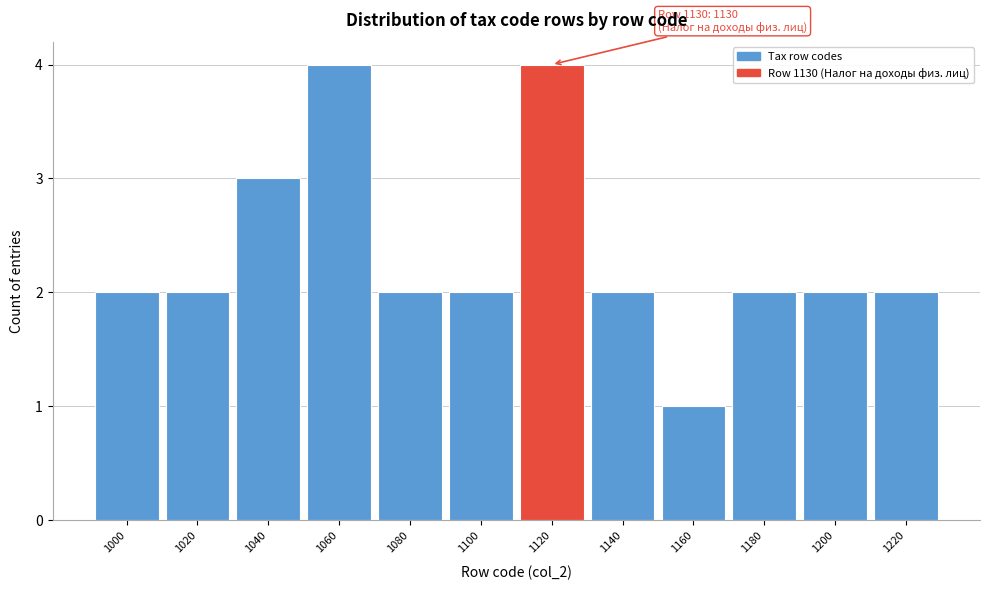

Reading left to right, what are all the values shown in this chart?

1000=2	1020=2	1040=3	1060=4	1080=2	1100=2	1120=4	1140=2	1160=1	1180=2	1200=2	1220=2